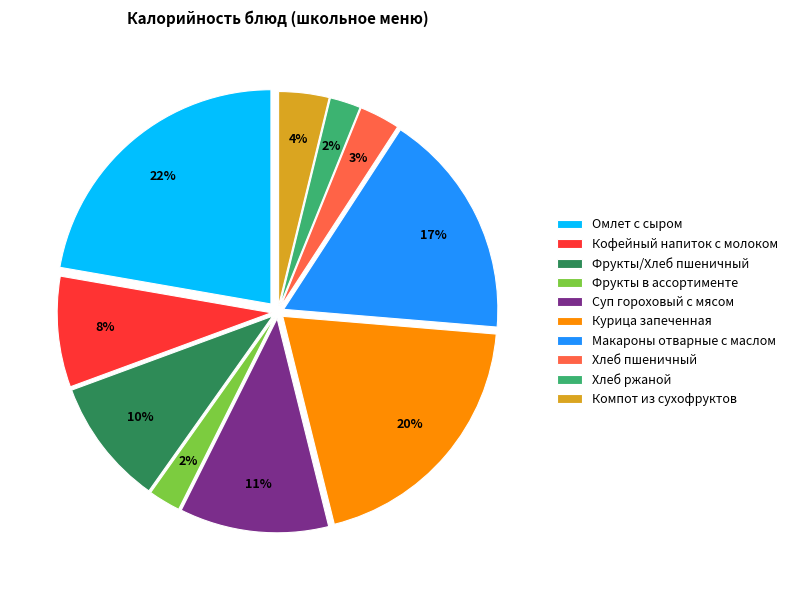

Which has a higher value, Кофейный напиток с молоком or Макароны отварные с маслом?

Макароны отварные с маслом